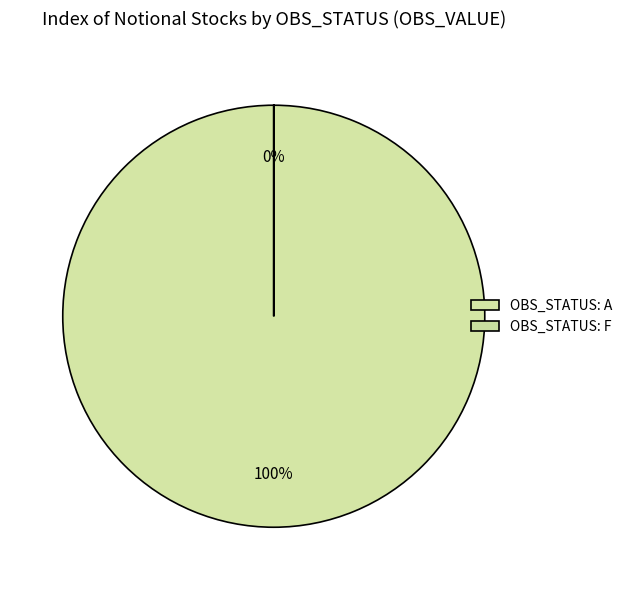

The F slice represents 11% of the pie. True or false?

False